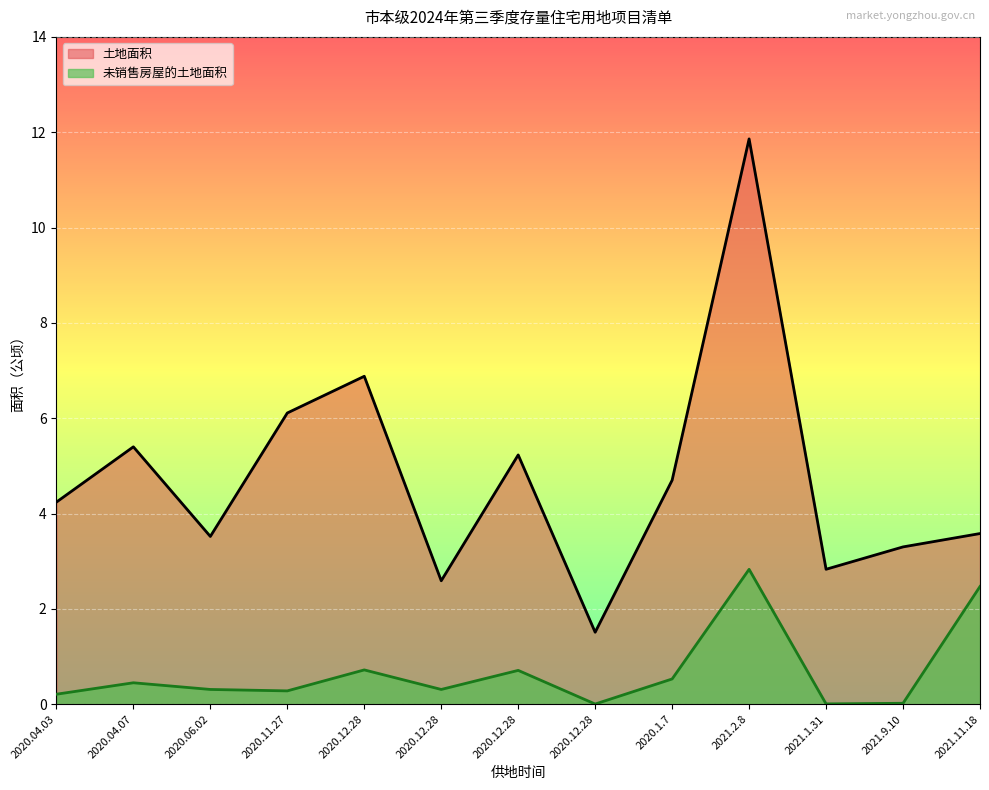

What are all the series names shown in the legend?

土地面积, 未销售房屋的土地面积